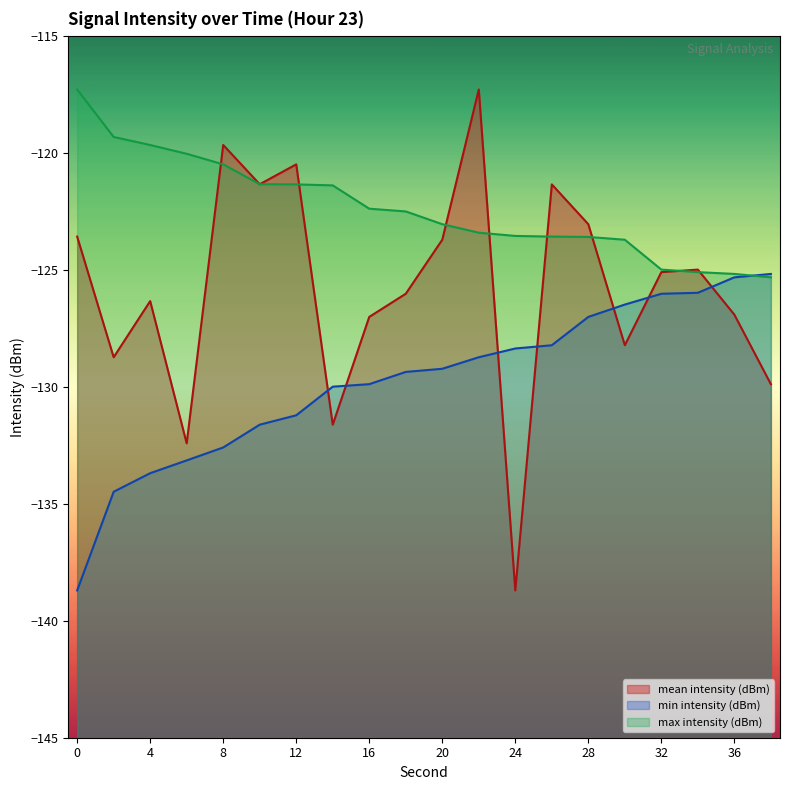

Reading left to right, transcribe all the data shown in this chart.

mean intensity (dBm): -123.6	-128.7	-126.3	-132.4	-119.7	-121.3	-120.5	-131.6	-127.0	-126.0	-123.7	-117.3	-138.7	-121.4	-123.1	-128.2	-125.1	-125.0	-126.9	-129.9
min intensity (dBm): -138.7	-134.5	-133.7	-133.2	-132.6	-131.6	-131.2	-130.0	-129.9	-129.4	-129.2	-128.7	-128.4	-128.2	-127.0	-126.5	-126.0	-126.0	-125.3	-125.2
max intensity (dBm): -117.3	-119.3	-119.7	-120.0	-120.5	-121.3	-121.4	-121.4	-122.4	-122.5	-123.1	-123.4	-123.6	-123.6	-123.6	-123.7	-125.0	-125.1	-125.2	-125.3